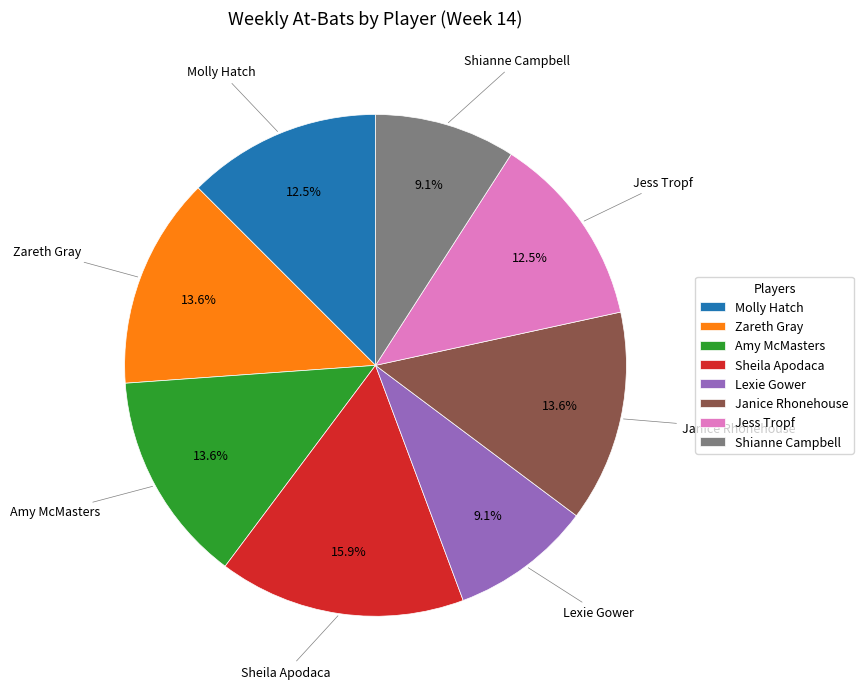

To the nearest percent, what percentage of the pie is Amy McMasters?

14%